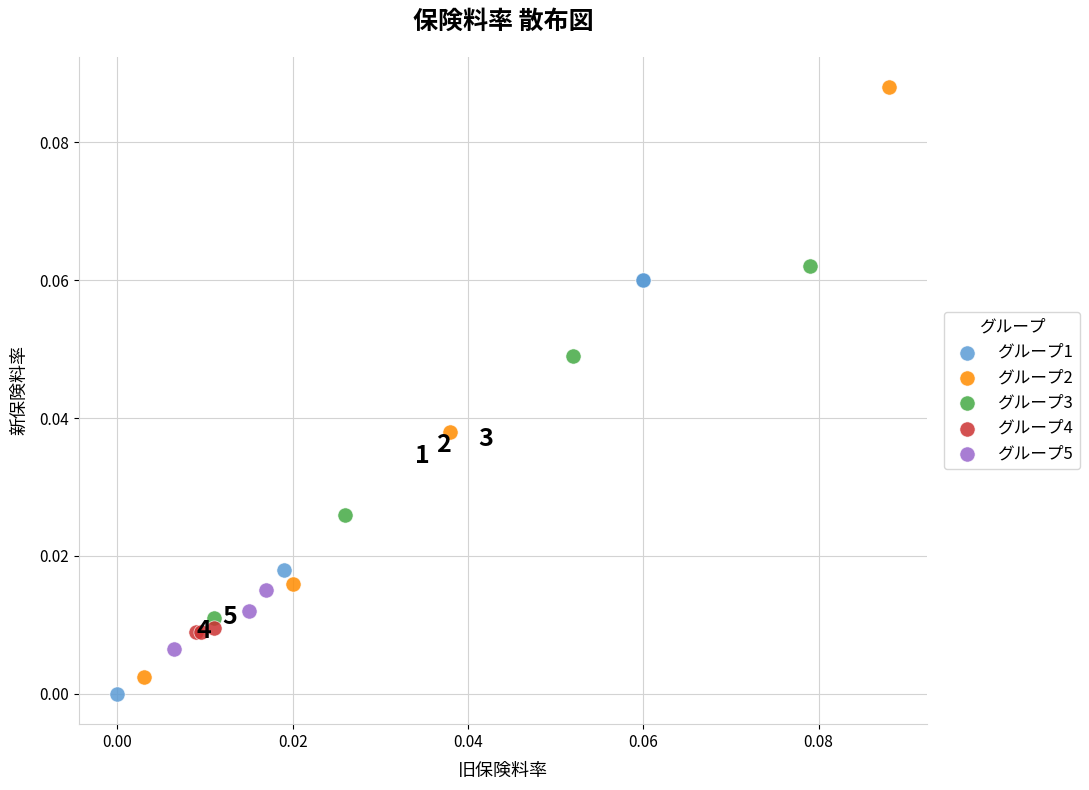

Which series reaches the maximum Y coordinate?

グループ2